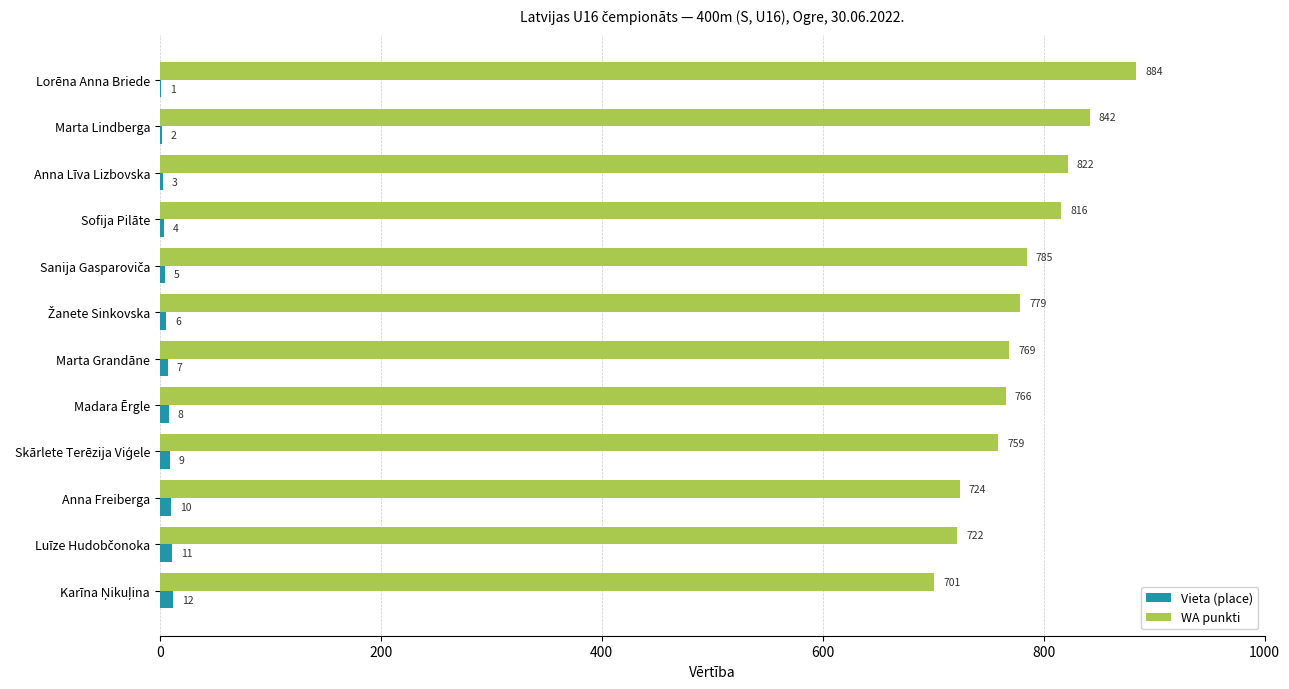

At which category is the sum across all series the highest?

Lorēna Anna Briede